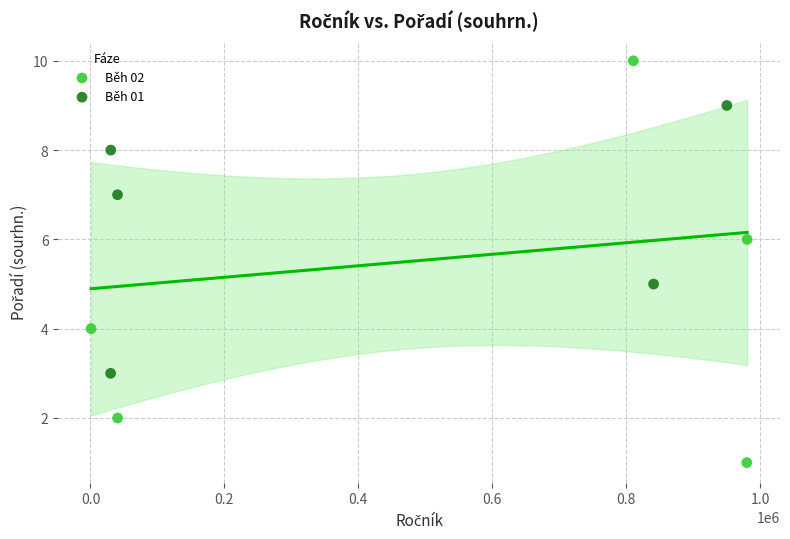

Which series reaches the maximum Y coordinate?

Běh 02